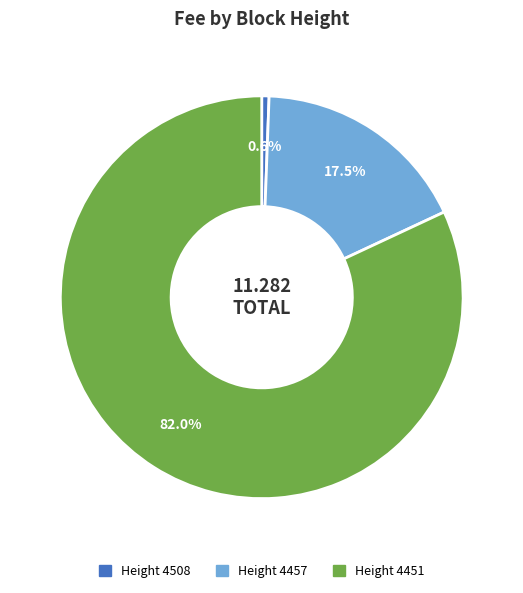

Count the number of slices in the pie.

3